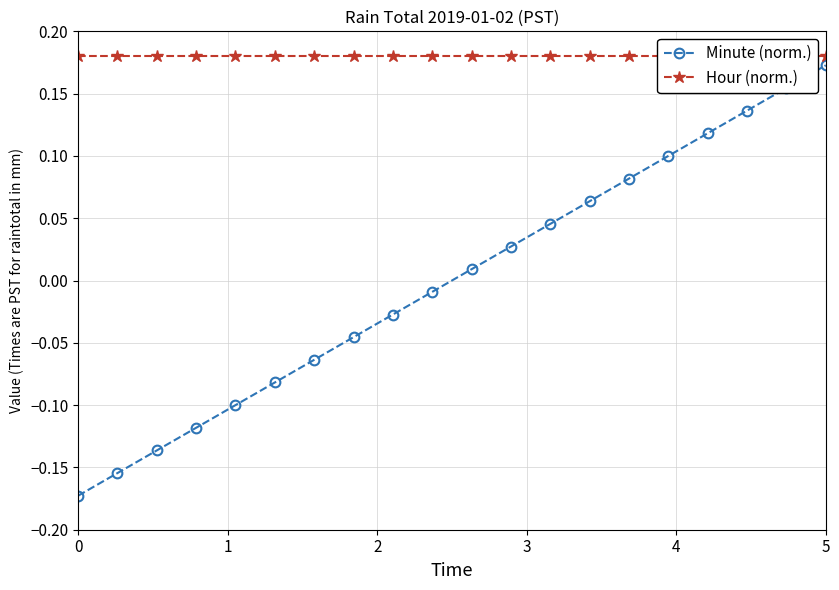

At how many categories does at least one series exceed 0?

20